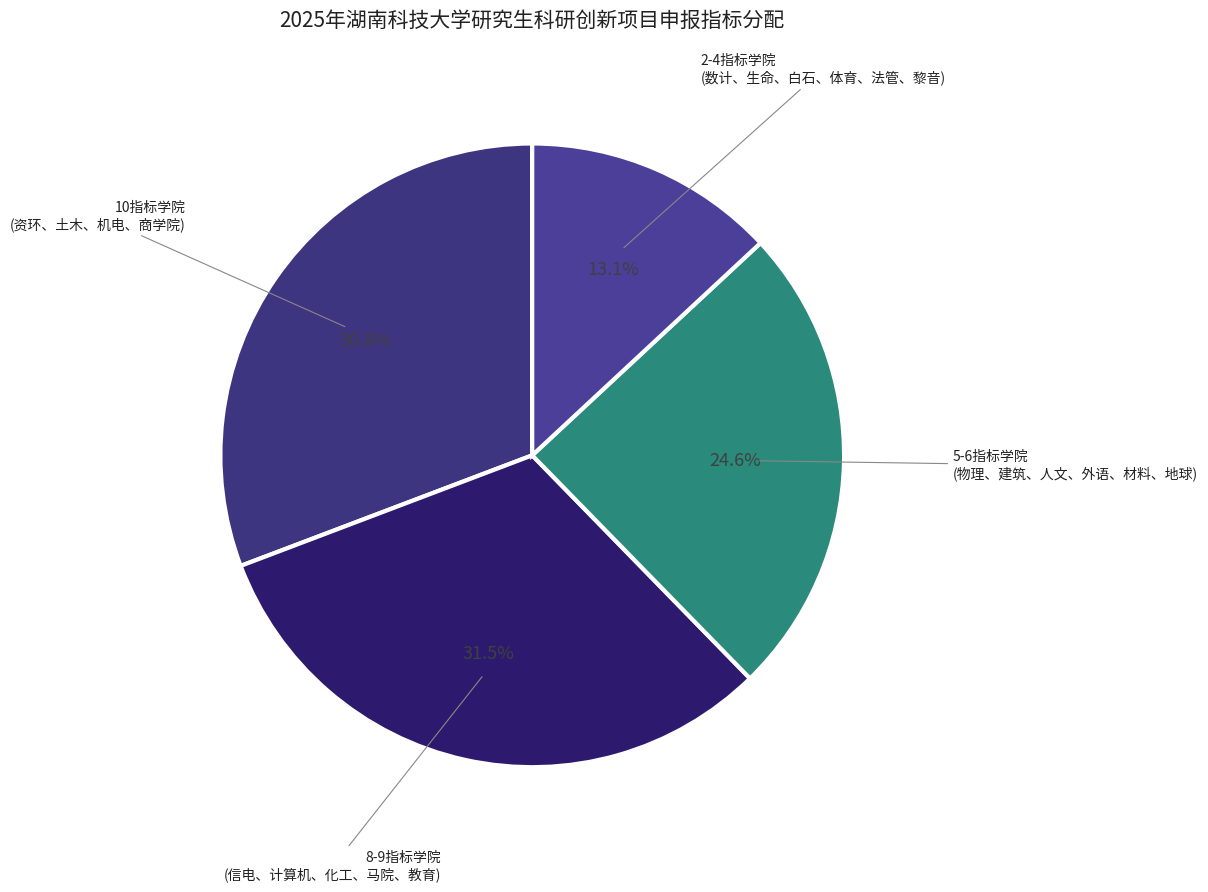

Which category has the smallest portion of the pie?

2-4指标学院 (数计、生命、白石、体育、法管、黎音)